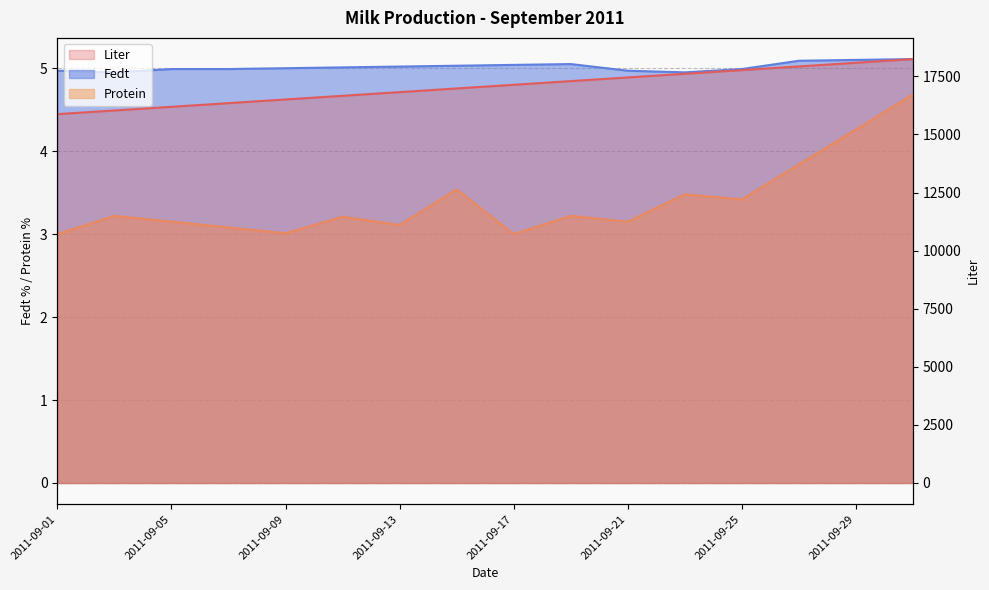

What is the difference between the maximum and second lowest values in the Fedt series?

0.2